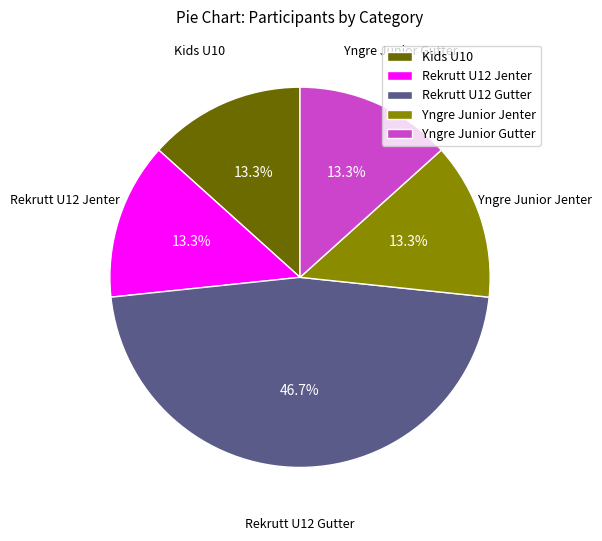

What percentage is NOT represented by Kids U10?

86.7%